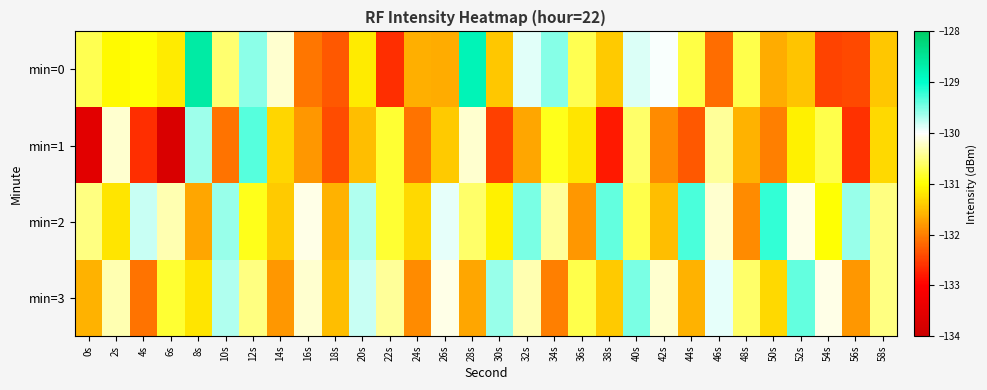

Between 10s and 50s, which series saw the biggest shift?

min=3